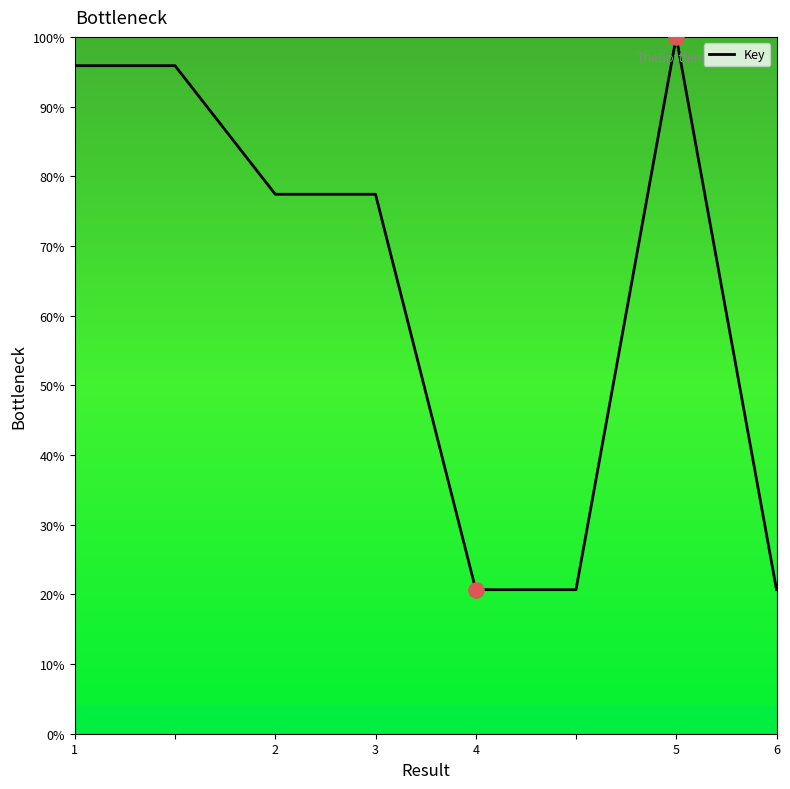

True or false: the data has more than 0 interior local peaks.

True